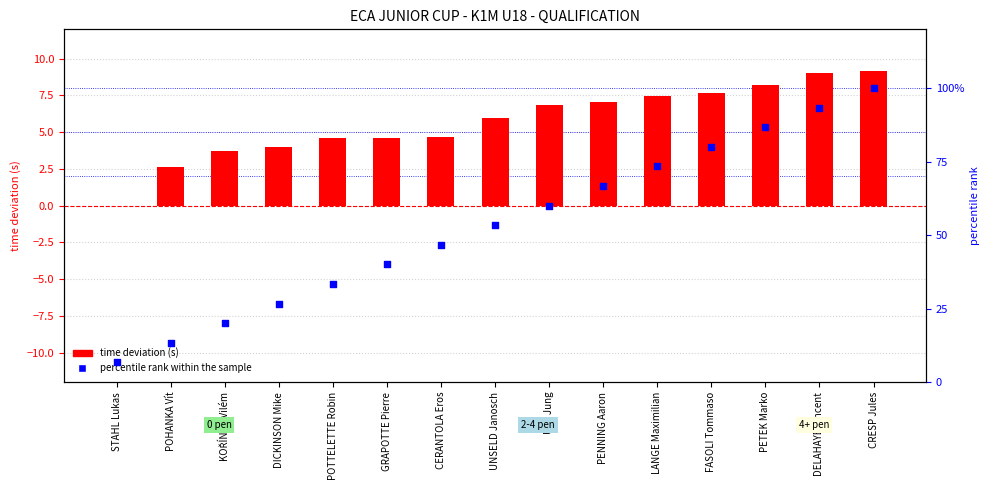

At which category is the sum across all series the highest?

CRESP Jules